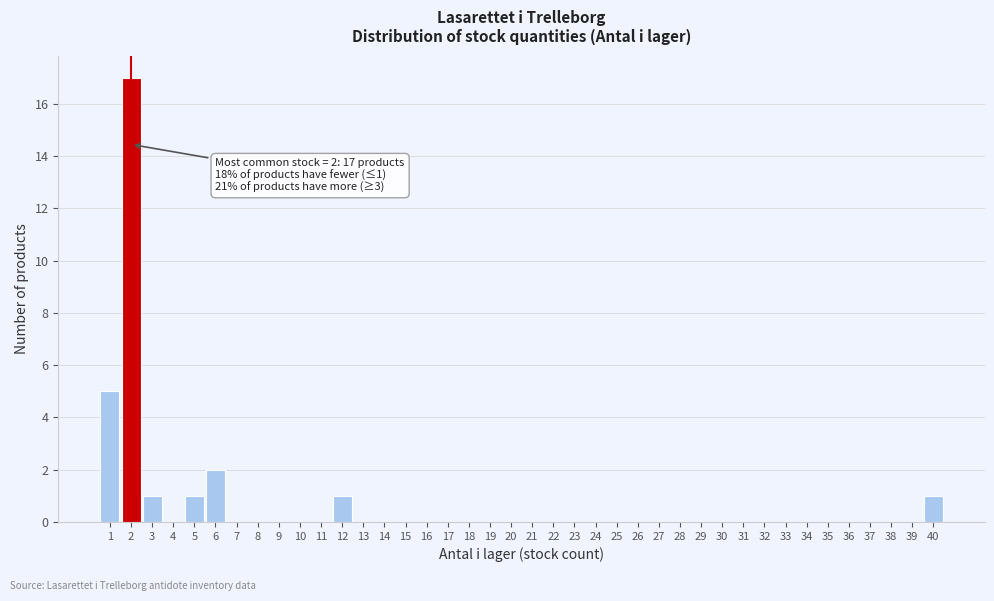

Which range on the x-axis has the tallest bar?

1.5 to 2.5